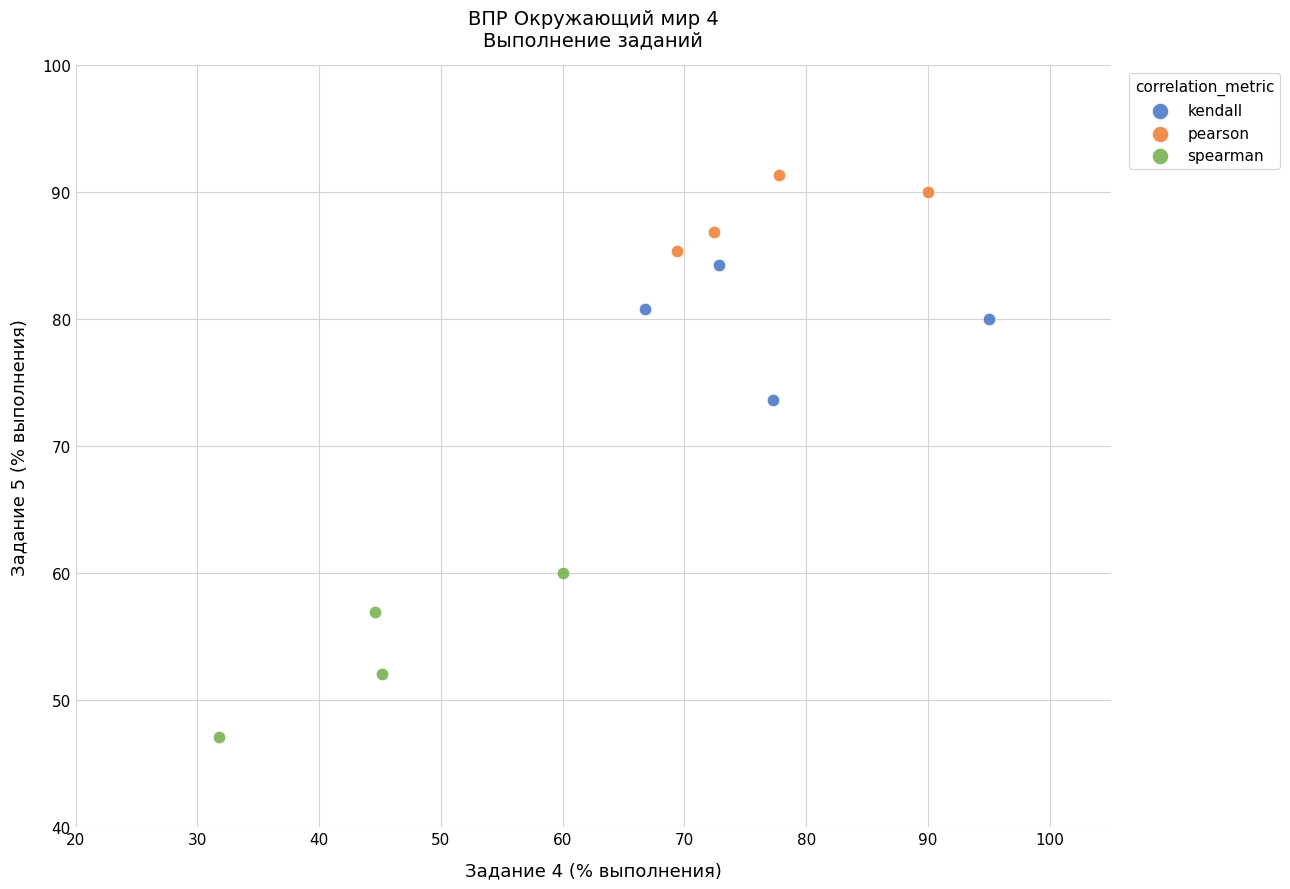

Which series reaches the minimum Y coordinate?

spearman